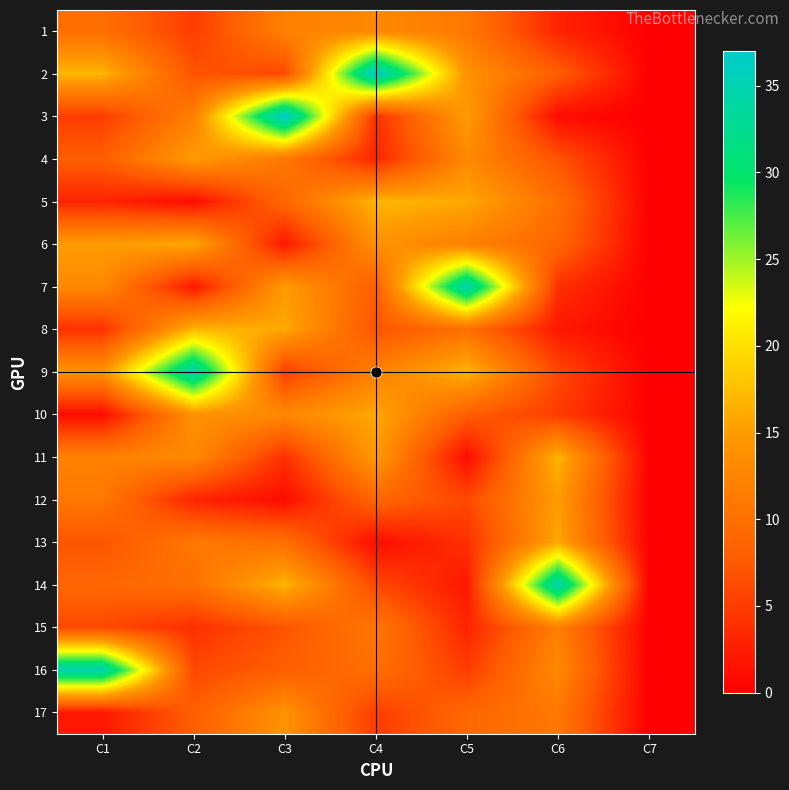

Reading left to right, extract all data points from this chart.

1: C1=10	C2=5	C3=12	C4=13	C5=11	C6=3	C7=0
2: C1=17	C2=7	C3=6	C4=37	C5=14	C6=8	C7=0
3: C1=5	C2=12	C3=37	C4=4	C5=15	C6=1	C7=0
4: C1=8	C2=15	C3=11	C4=3	C5=13	C6=7	C7=0
5: C1=3	C2=1	C3=9	C4=17	C5=16	C6=10	C7=0
6: C1=15	C2=16	C3=2	C4=14	C5=12	C6=9	C7=0
7: C1=13	C2=2	C3=15	C4=8	C5=35	C6=4	C7=0
8: C1=4	C2=17	C3=16	C4=7	C5=10	C6=2	C7=0
9: C1=14	C2=35	C3=5	C4=12	C5=17	C6=6	C7=0
10: C1=1	C2=14	C3=13	C4=16	C5=8	C6=5	C7=0
11: C1=12	C2=13	C3=4	C4=15	C5=1	C6=17	C7=0
12: C1=11	C2=3	C3=1	C4=9	C5=6	C6=15	C7=0
13: C1=7	C2=11	C3=10	C4=1	C5=4	C6=16	C7=0
14: C1=9	C2=10	C3=17	C4=6	C5=2	C6=35	C7=0
15: C1=6	C2=4	C3=7	C4=11	C5=3	C6=12	C7=0
16: C1=35	C2=6	C3=8	C4=10	C5=5	C6=13	C7=0
17: C1=2	C2=8	C3=14	C4=5	C5=9	C6=11	C7=0